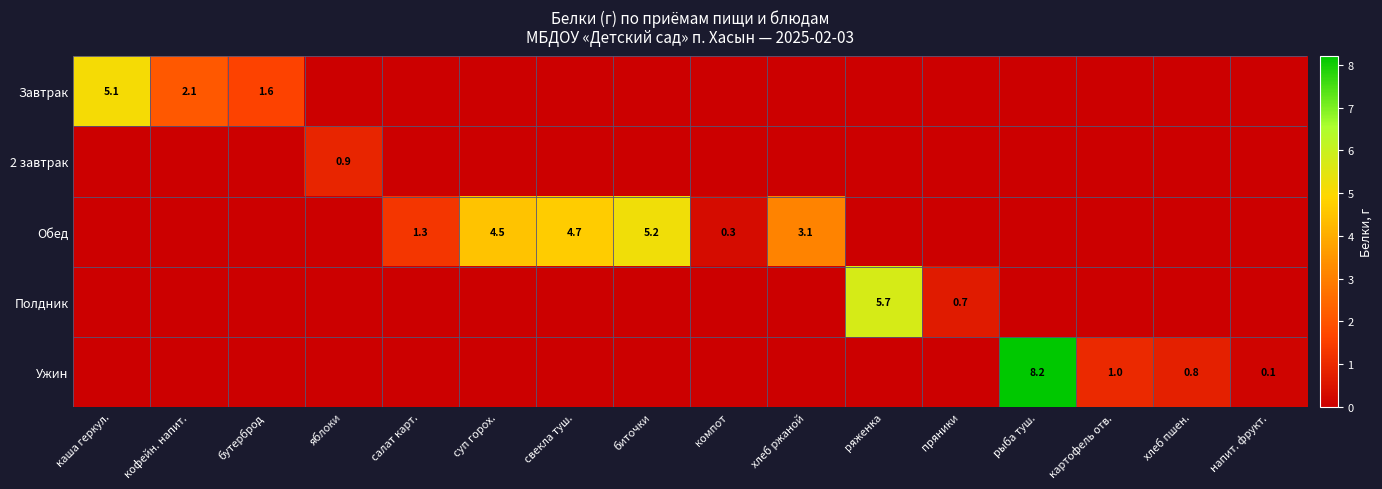

The value of Полдник at ряженка is 7.7. True or false?

False